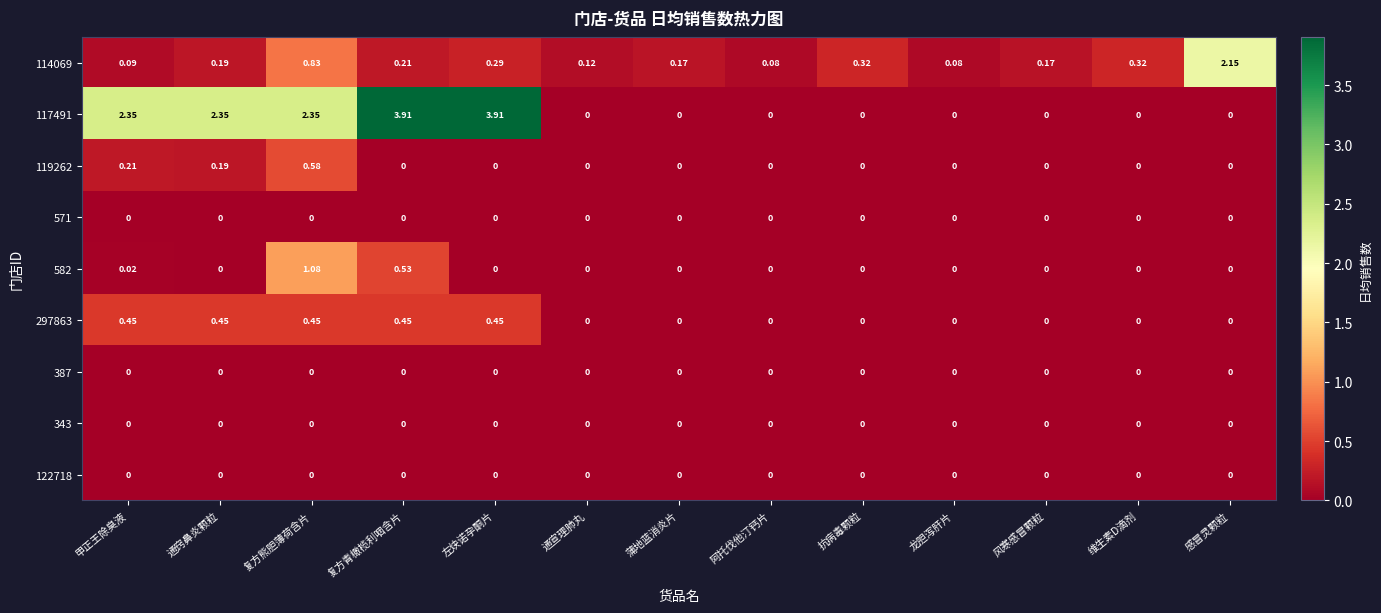

At which category is the sum across all series the highest?

复方熊胆薄荷含片